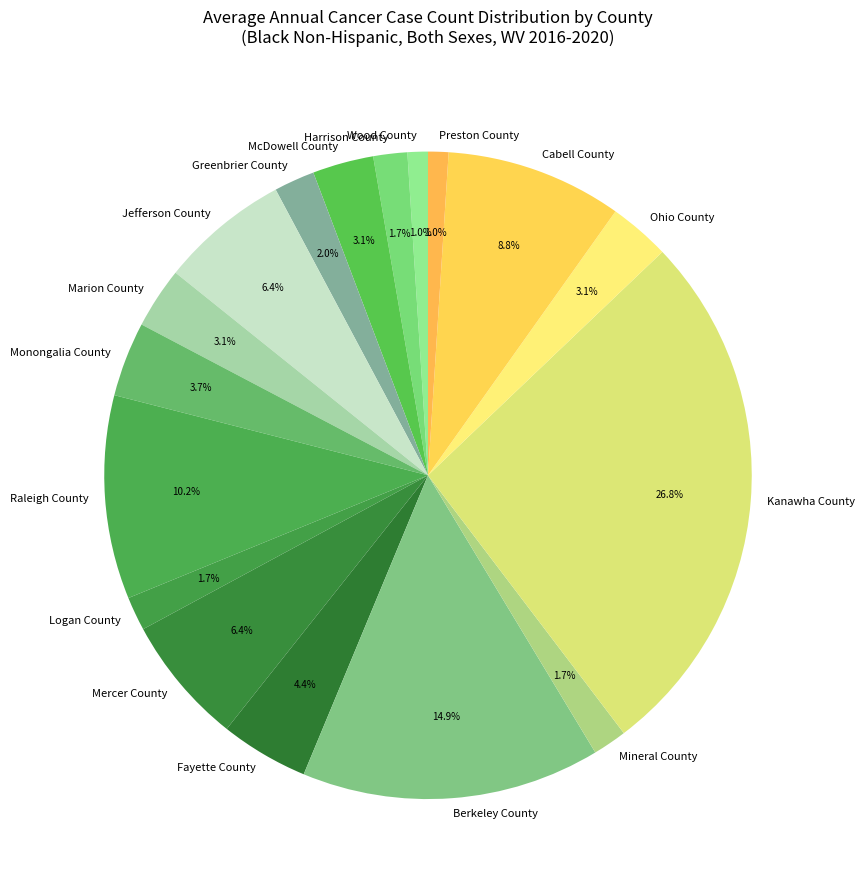

How many slices are in this pie chart?

17